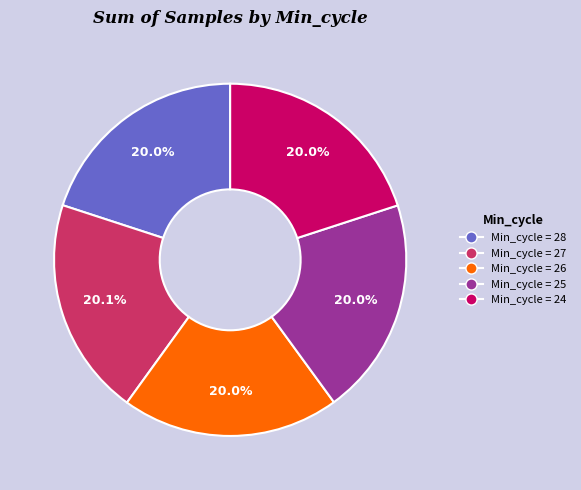

Combined, what portion of the pie is Min_cycle = 25 and Min_cycle = 28?

40.0%